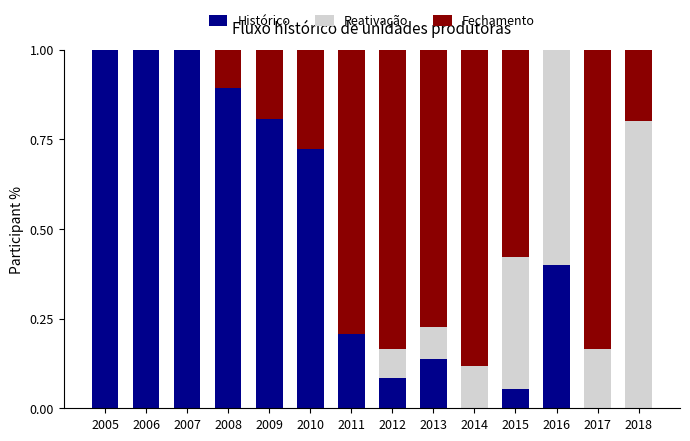

What is the highest value of the Histórico series?

1.0